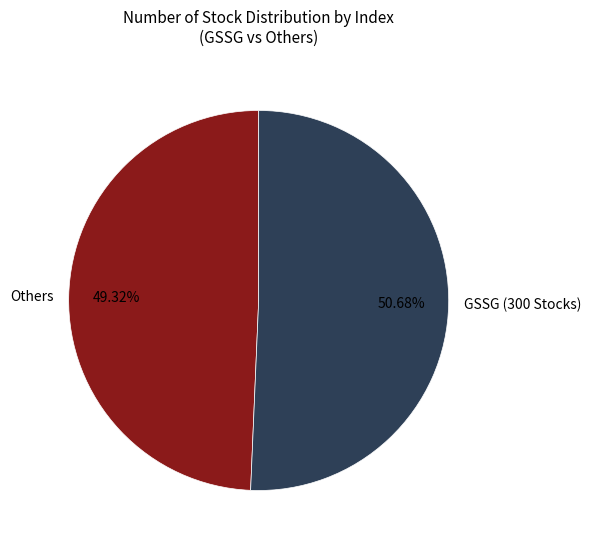

Which slice is the largest?

GSSG (300 Stocks)